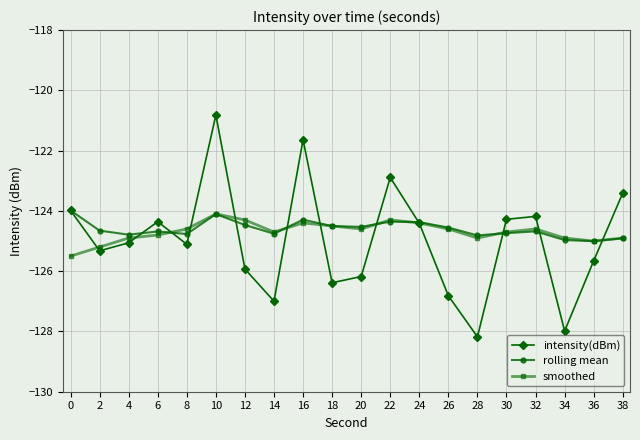

Does the chart display data point markers on the line(s)?

Yes